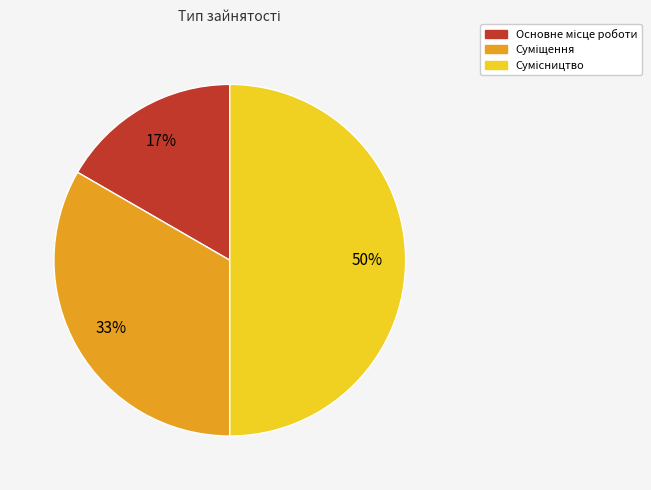

To the nearest percent, what is the difference between the largest and smallest slice percentages?

33%